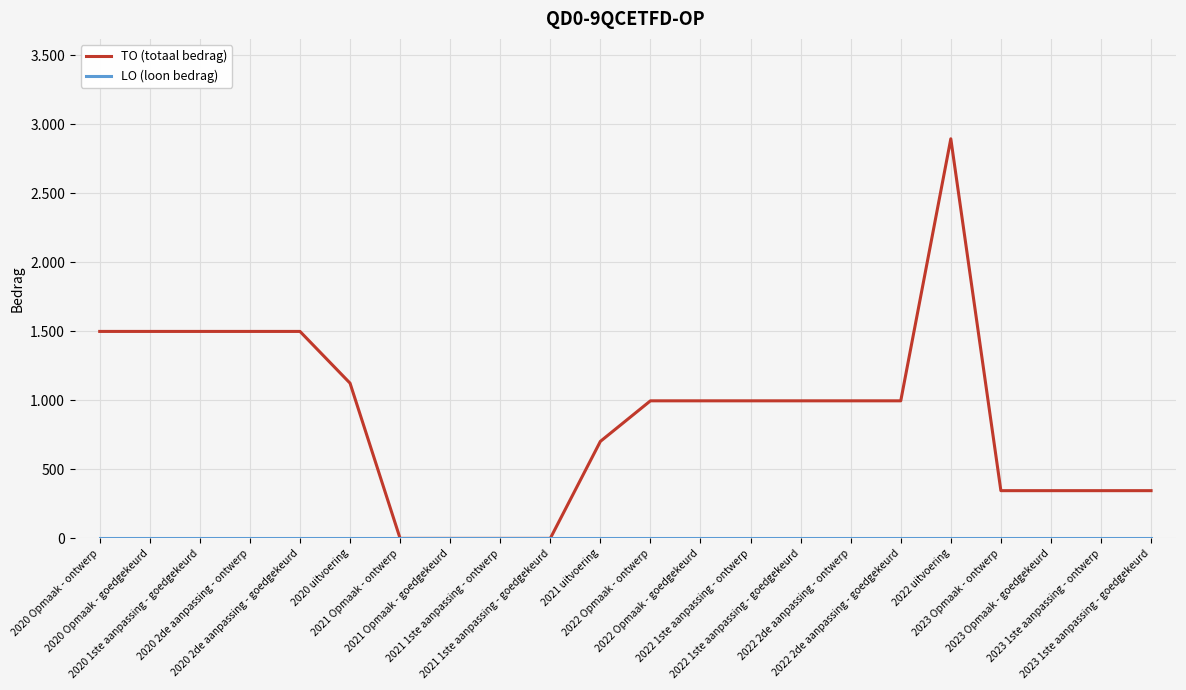

Is this an area chart (filled region under the line)?

No